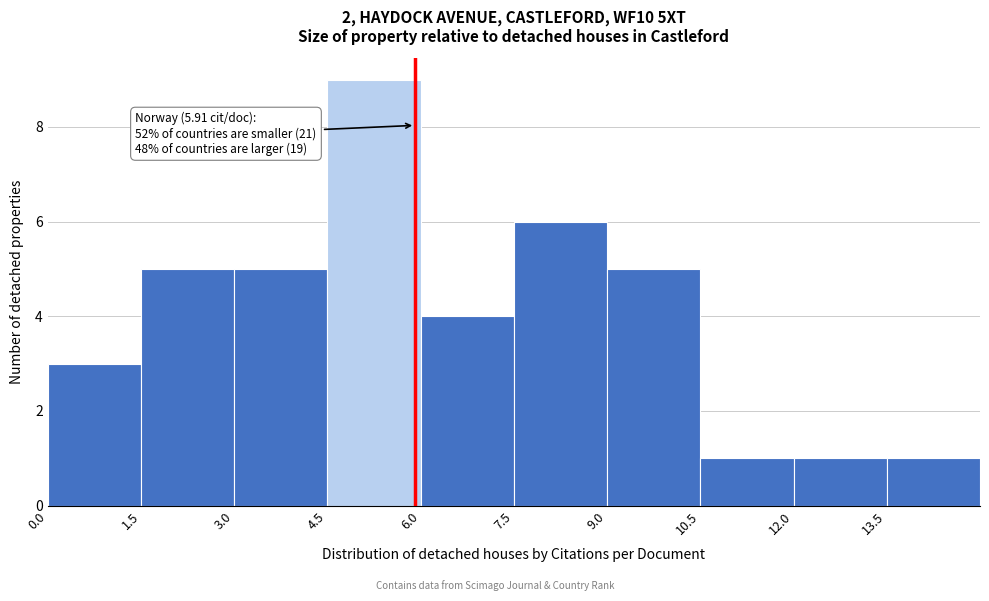

Over which range of the x-axis is the bar tallest?

4.5 to 6.0